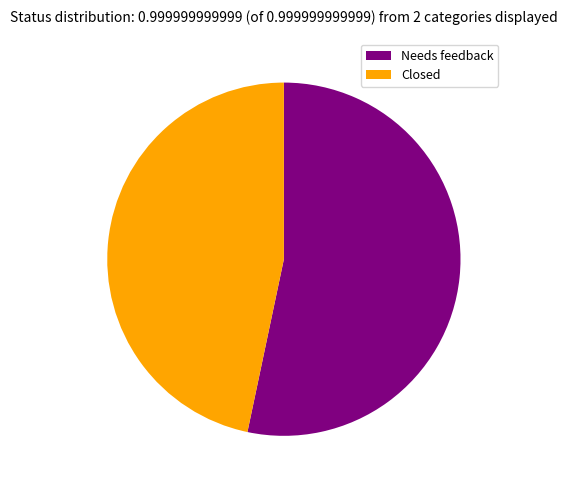

True or false: Closed accounts for 40% of the total.

False